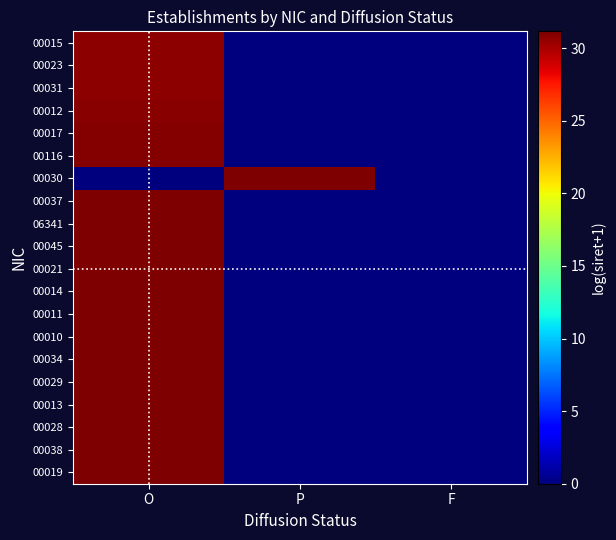

Reading left to right, list all the values displayed in this chart.

00015: O=30.7	P=0.0	F=0.0
00023: O=30.7	P=0.0	F=0.0
00031: O=30.7	P=0.0	F=0.0
00012: O=30.9	P=0.0	F=0.0
00017: O=31.0	P=0.0	F=0.0
00116: O=31.0	P=0.0	F=0.0
00030: O=0.0	P=31.1	F=0.0
00037: O=31.1	P=0.0	F=0.0
06341: O=31.1	P=0.0	F=0.0
00045: O=31.1	P=0.0	F=0.0
00021: O=31.1	P=0.0	F=0.0
00014: O=31.1	P=0.0	F=0.0
00011: O=31.1	P=0.0	F=0.0
00010: O=31.1	P=0.0	F=0.0
00034: O=31.1	P=0.0	F=0.0
00029: O=31.1	P=0.0	F=0.0
00013: O=31.1	P=0.0	F=0.0
00028: O=31.1	P=0.0	F=0.0
00038: O=31.1	P=0.0	F=0.0
00019: O=31.2	P=0.0	F=0.0